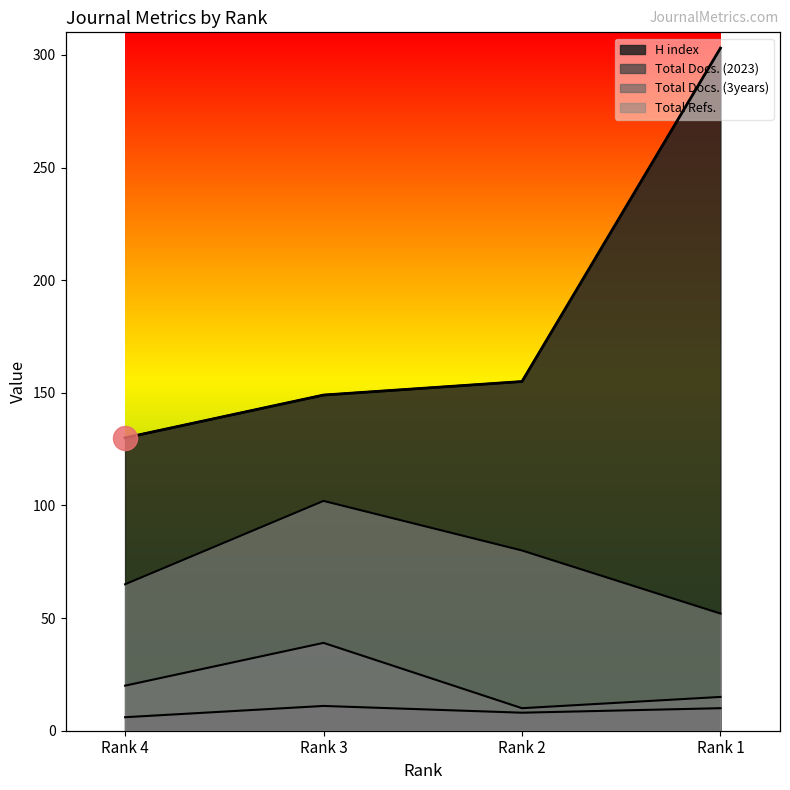

Which series has the largest total across all categories?

H index